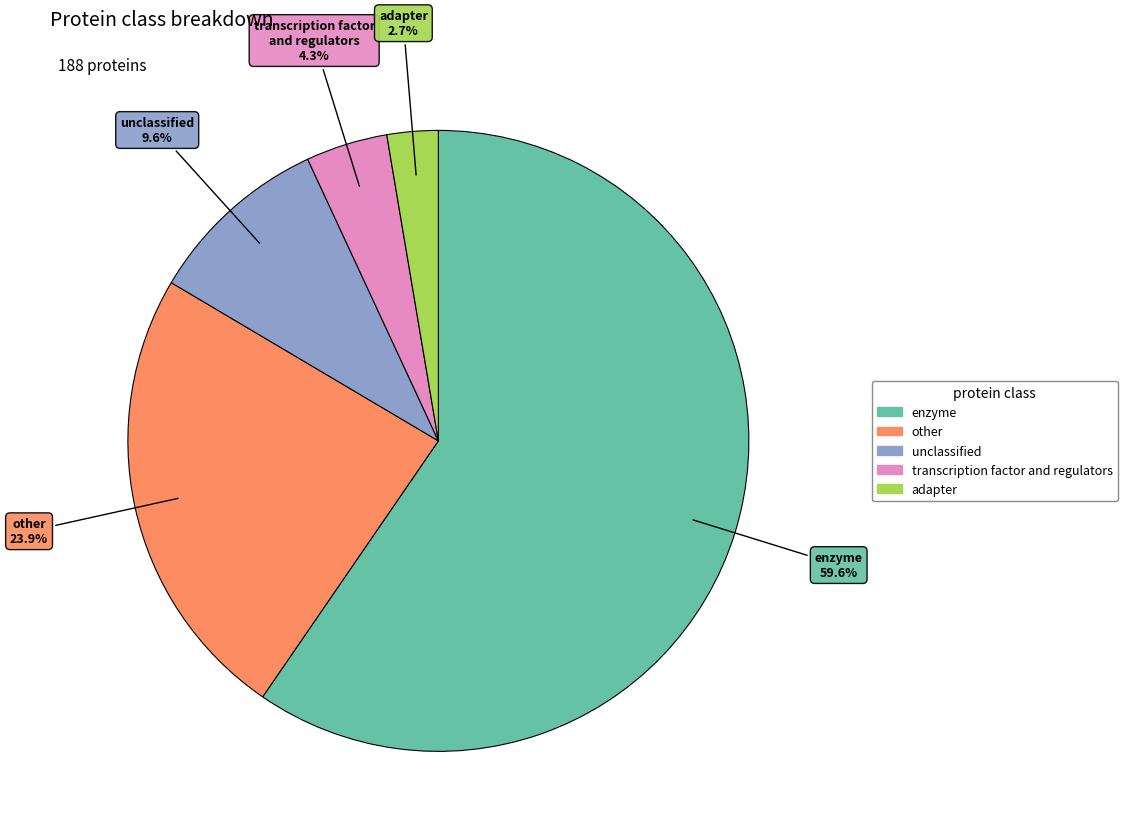

To the nearest percent, what portion does transcription factor and regulators represent?

4%